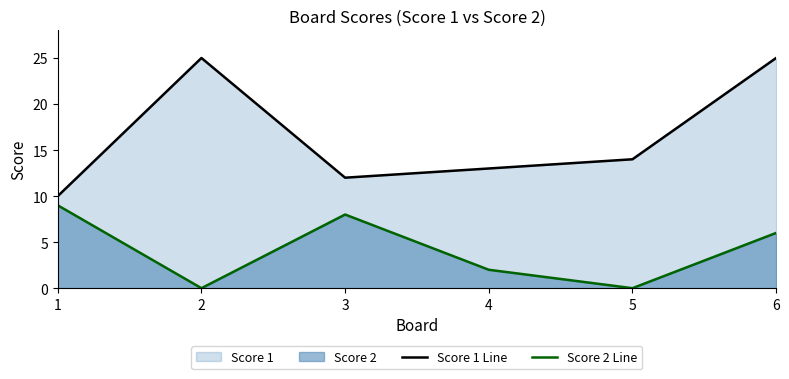

How many values in Score 2 Line are above zero?

4